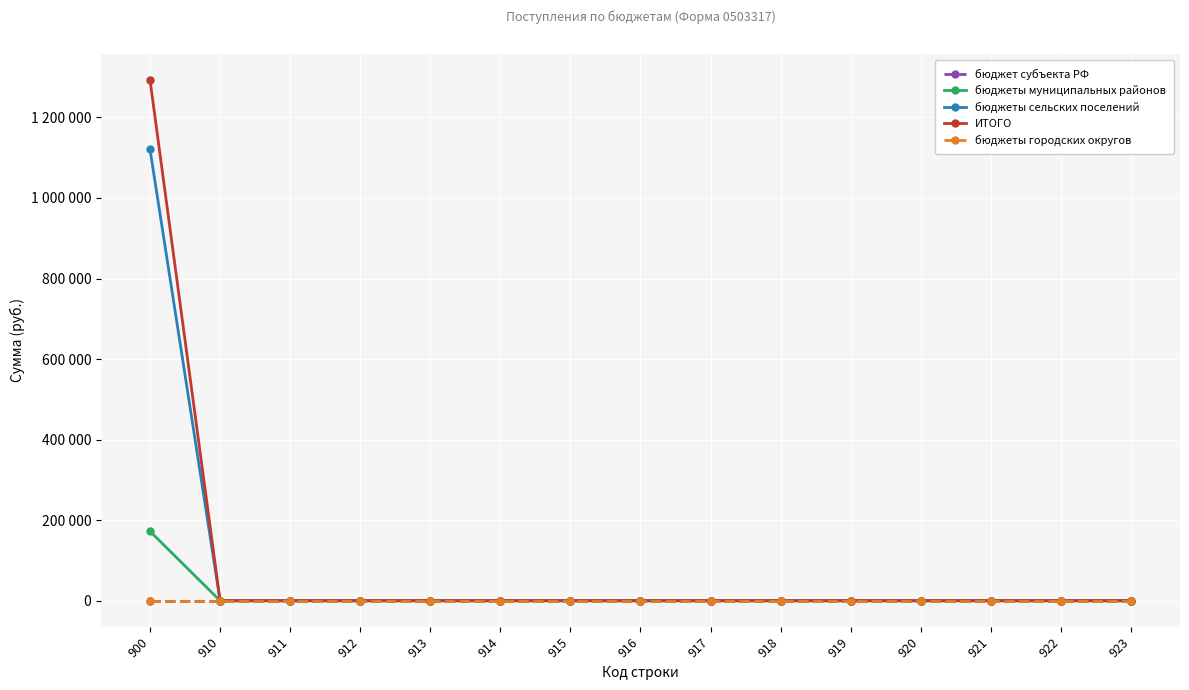

True or false: ИТОГО and бюджеты городских округов cross at least once.

False